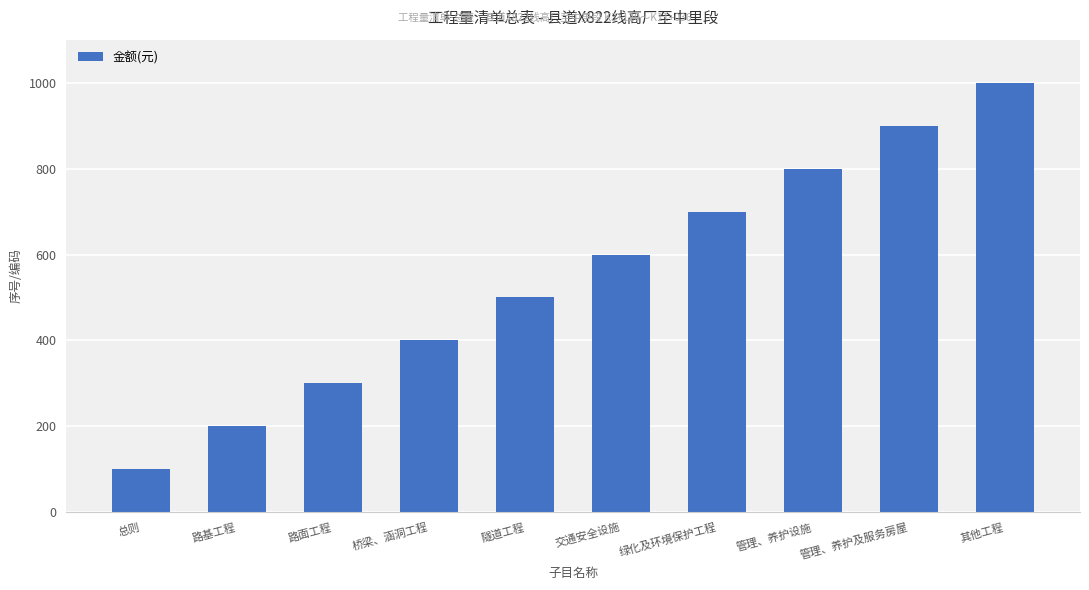

What is the difference between the maximum and second lowest values?

800